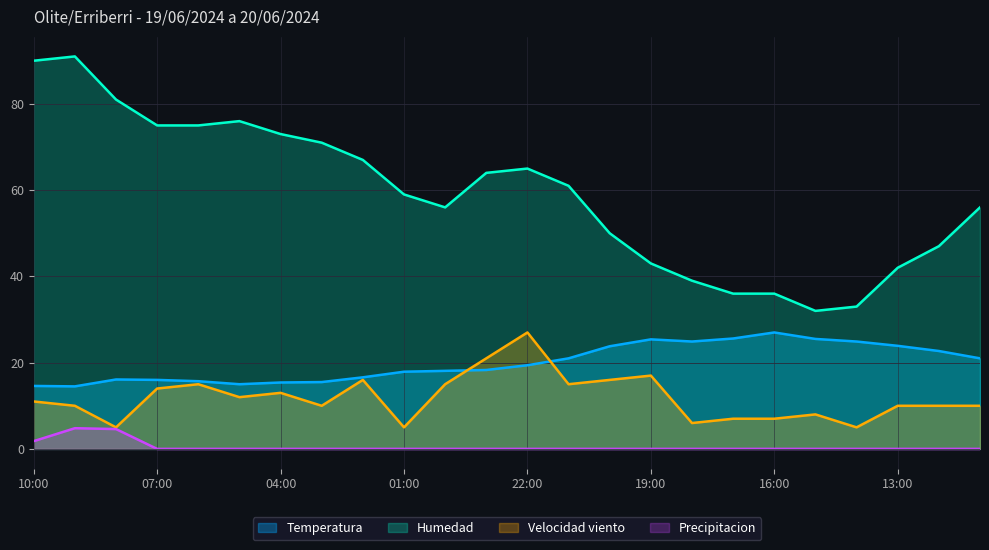

Which series has the largest total across all categories?

Humedad